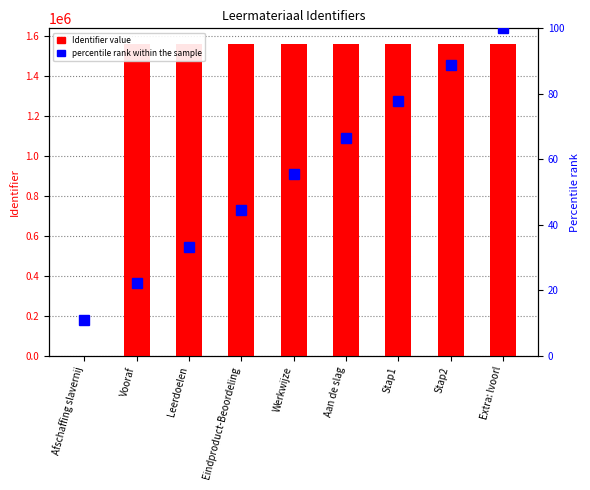

Between Vooraf and Extra: lvoorl, which series saw the biggest shift?

percentile rank within the sample